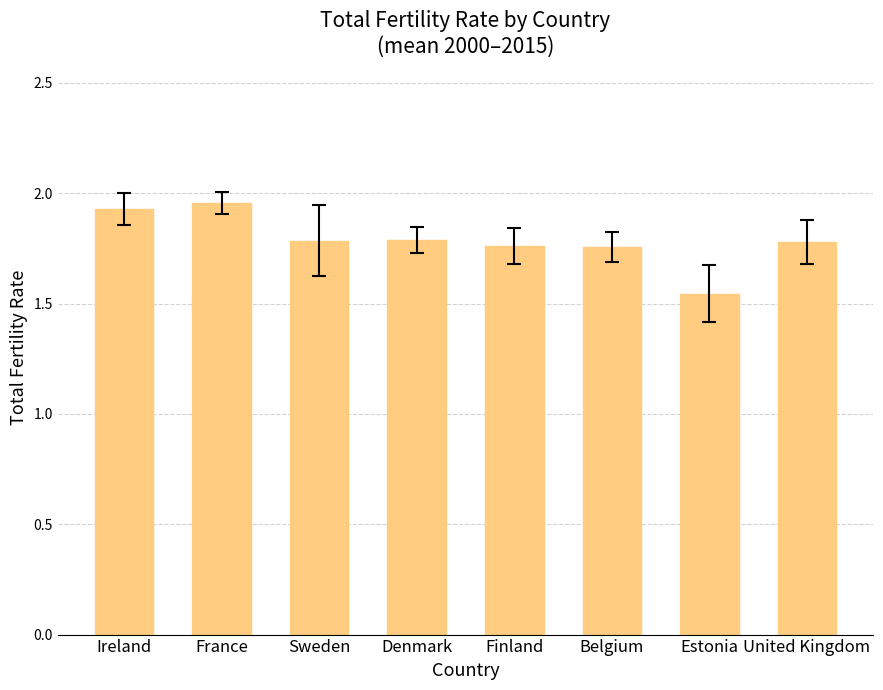

Count the values in the range 1 to 2.

8